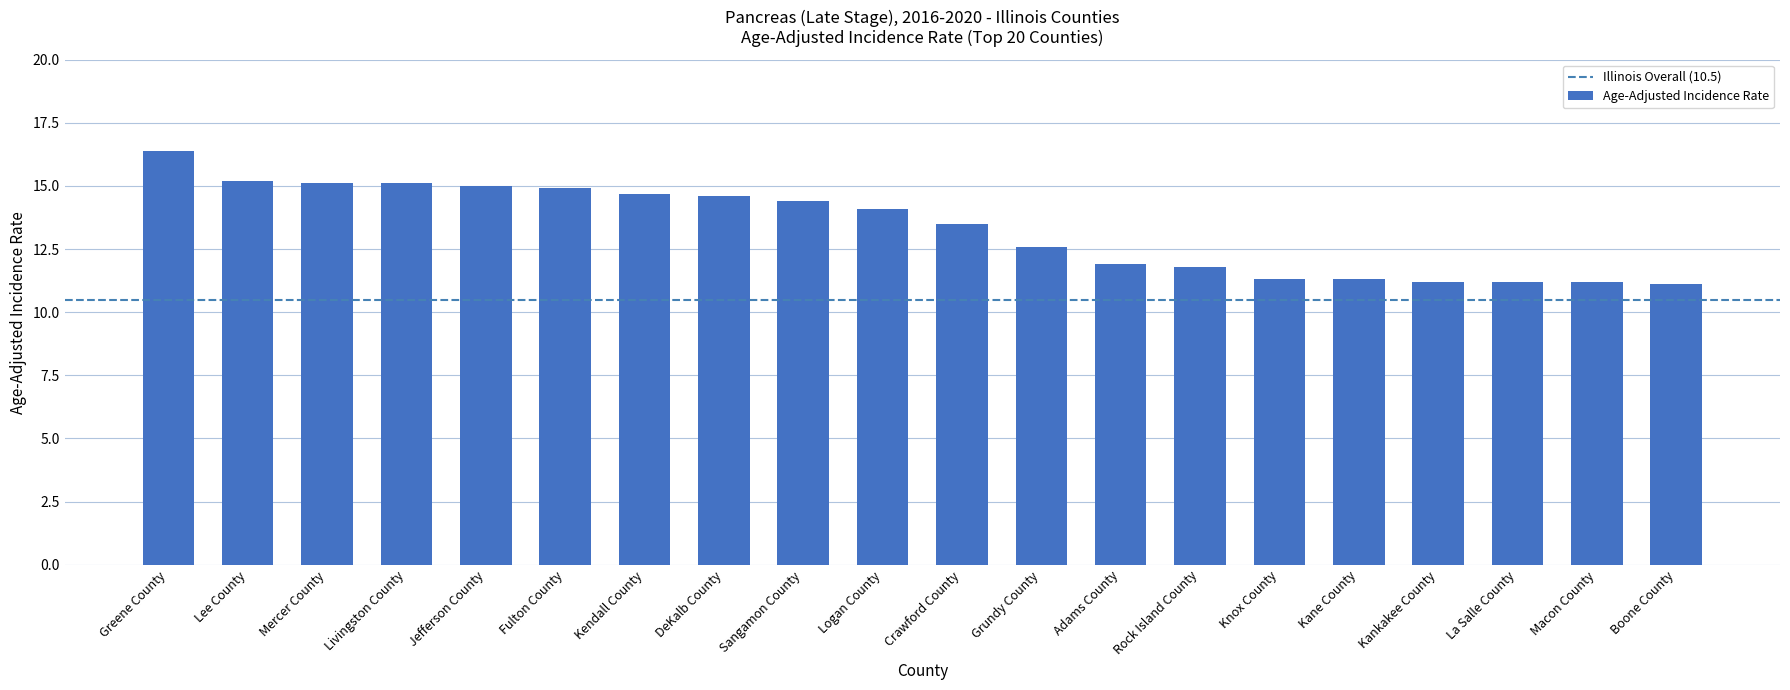

At which category does the chart reach its peak across all series?

Greene County